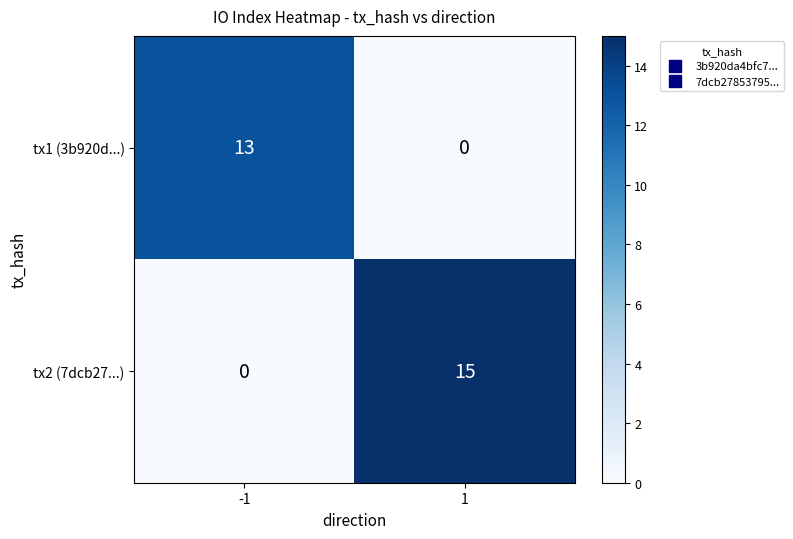

What is the difference between the highest and lowest values at 1?

15